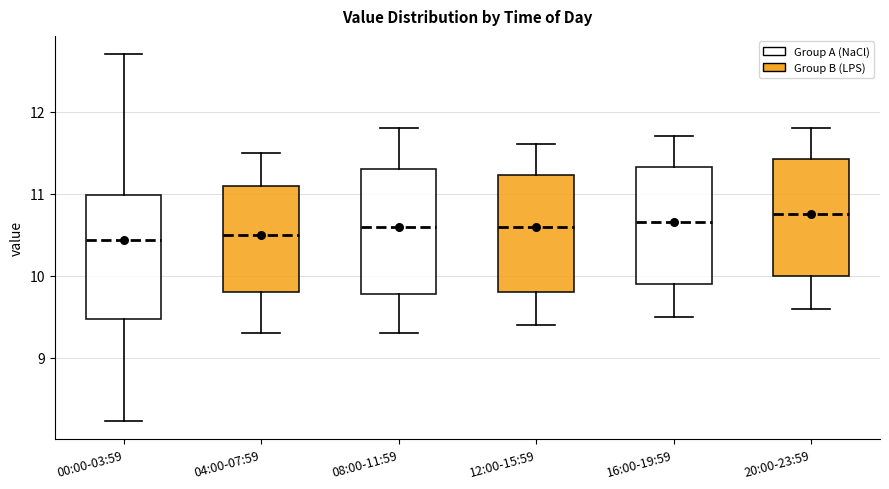

Which box's median line is the highest?

20:00-23:59